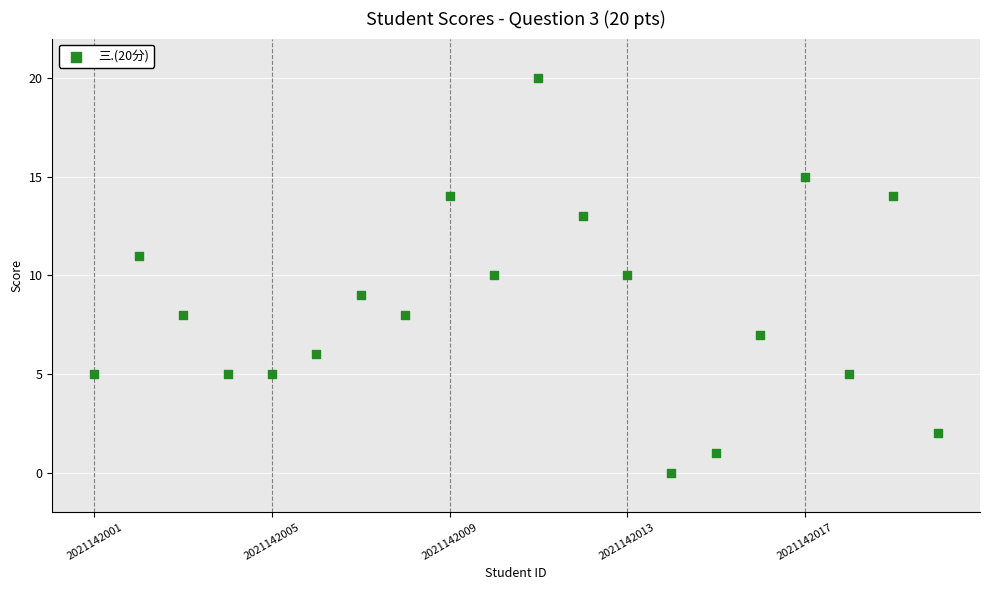

What is the range of Y values (max minus min)?

20